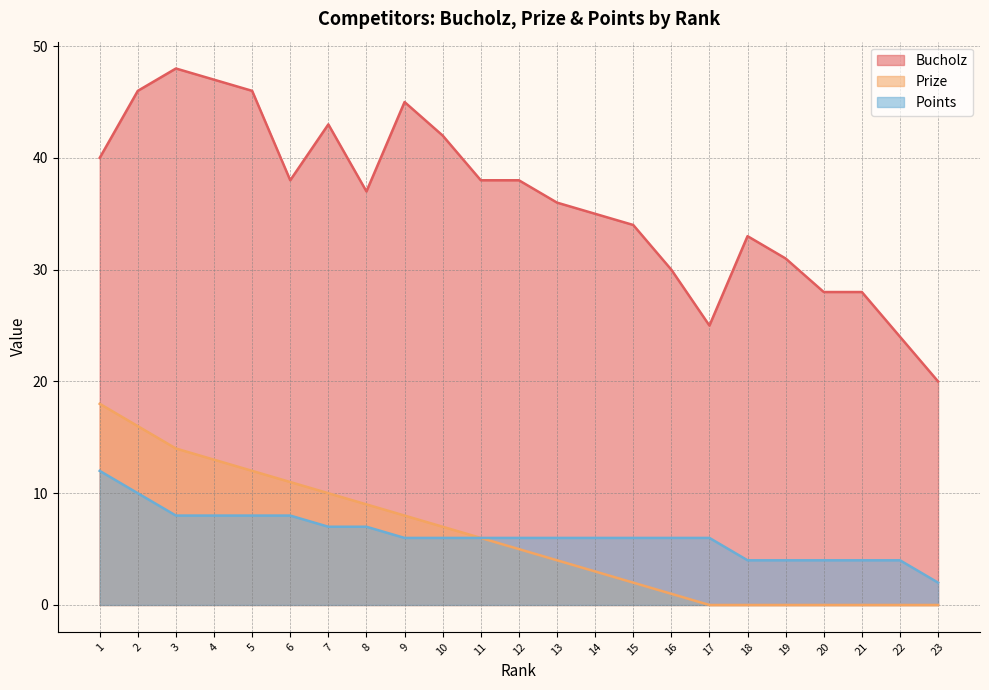

True or false: Bucholz and Prize intersect in this chart.

False